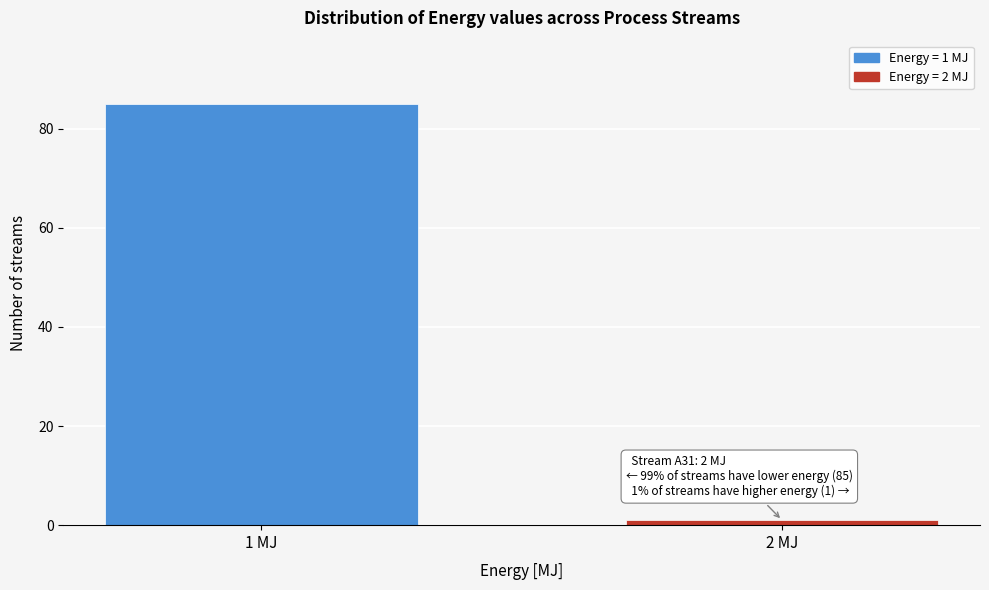

Reading left to right, extract all data points from this chart.

1 MJ=85	2 MJ=1